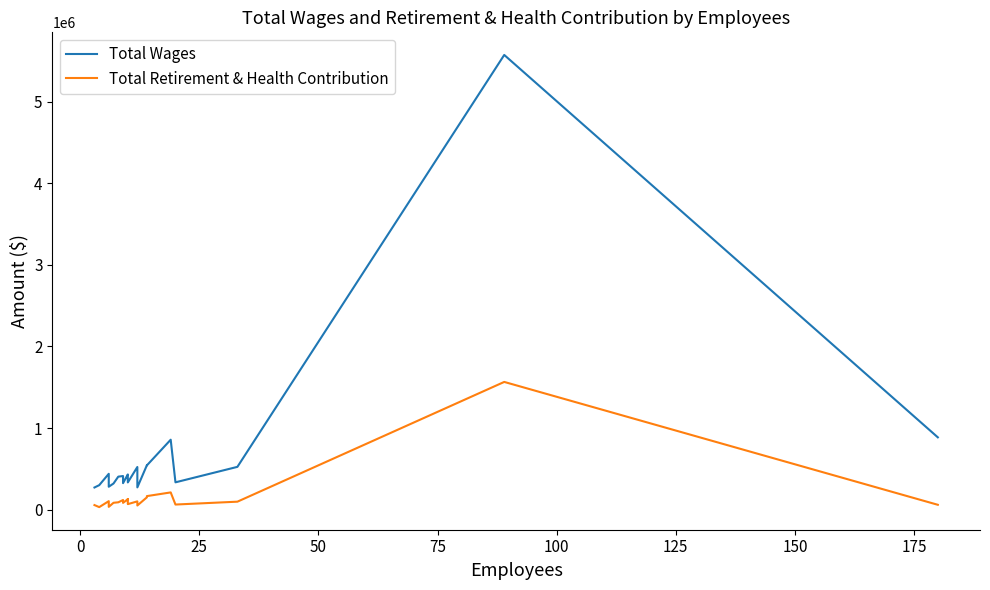

True or false: Total Retirement & Health Contribution has a value of 147577 at 150.

False